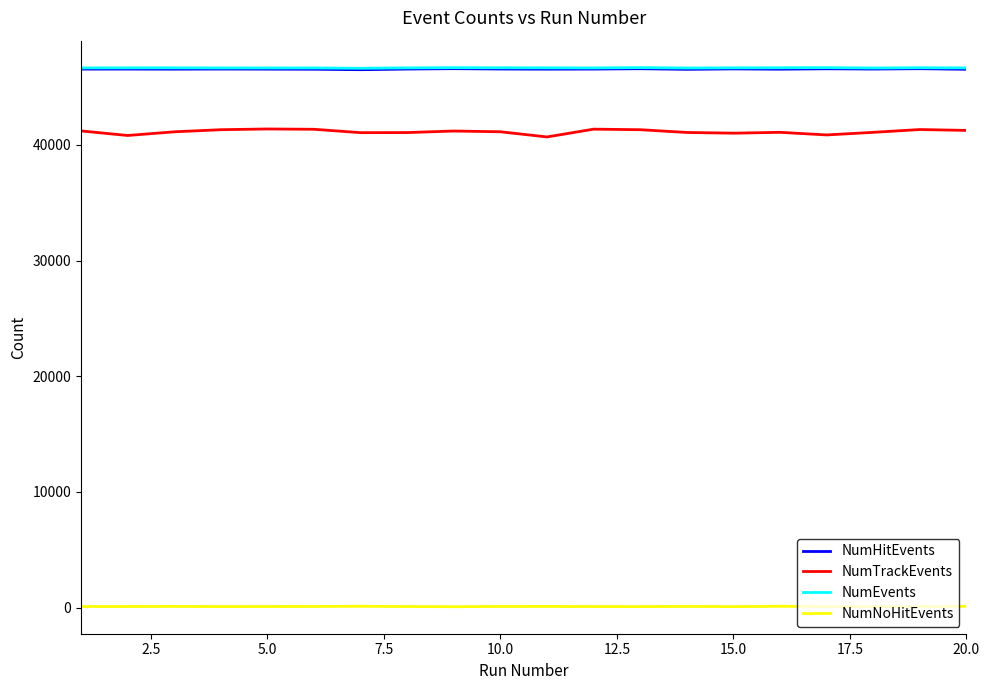

What is the maximum value for NumTrackEvents?

41367